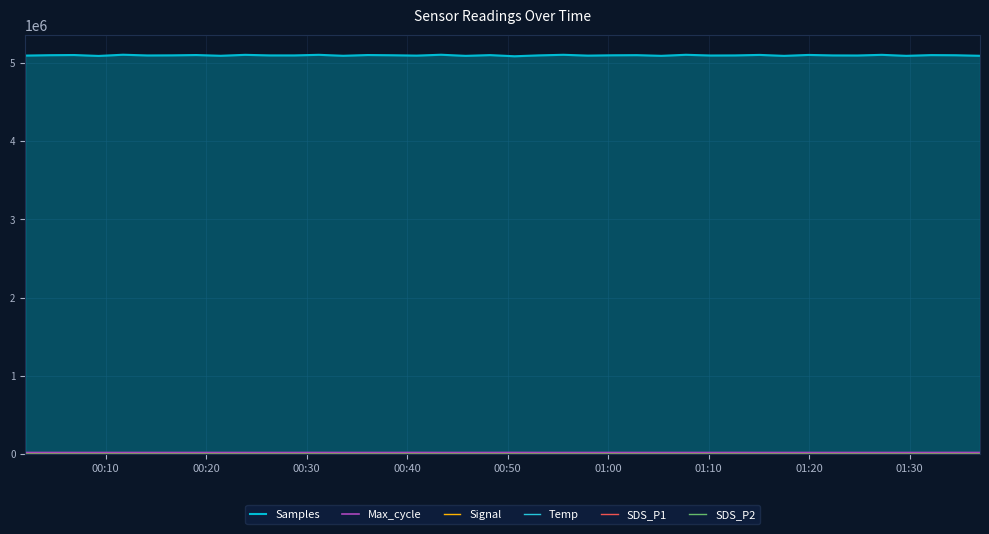

True or false: Temp and Max_cycle cross at least once.

False